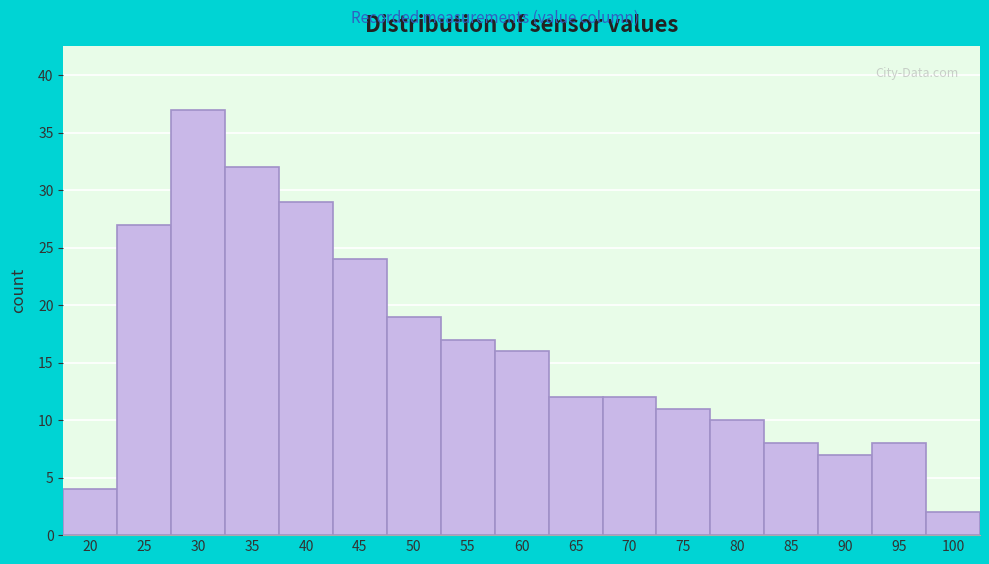

Reading left to right, transcribe all the data shown in this chart.

4	27	37	32	29	24	19	17	16	12	12	11	10	8	7	8	2